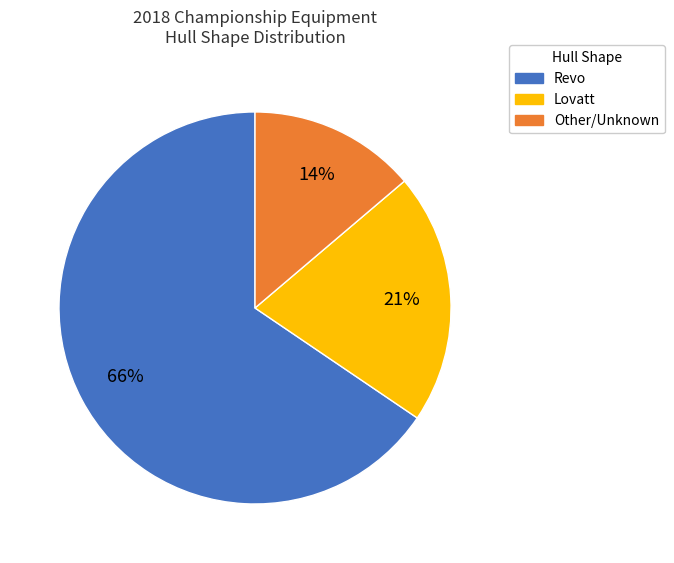

Is there a majority slice in this chart?

Yes